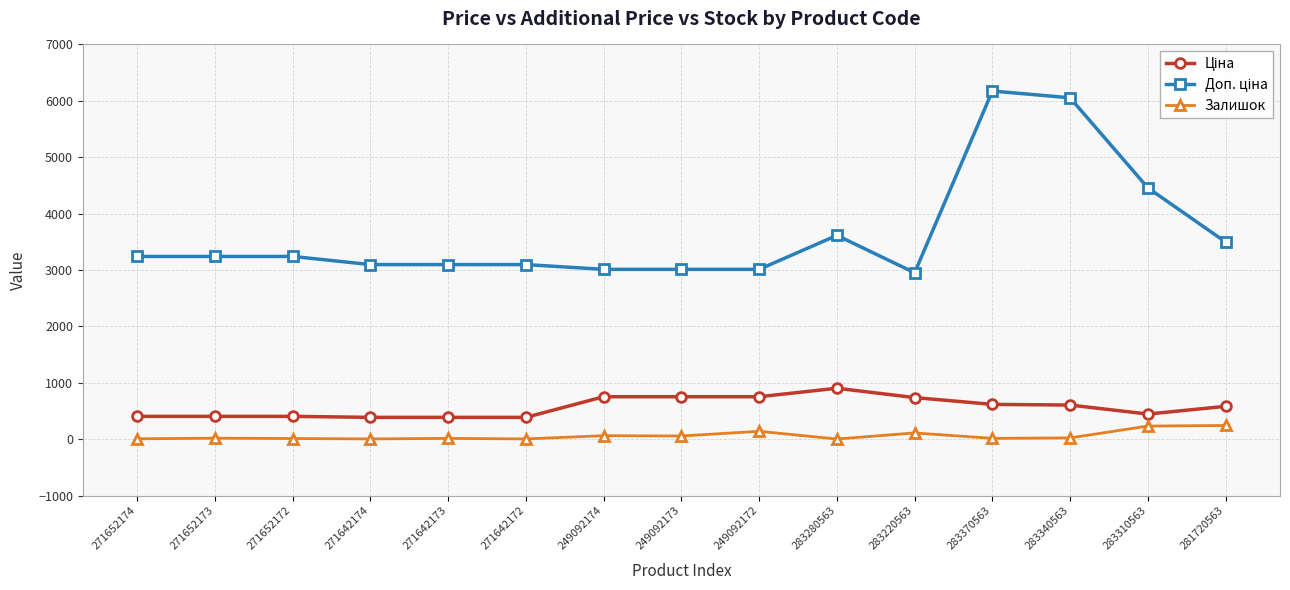

What is the maximum value shown in the chart?

6174.2